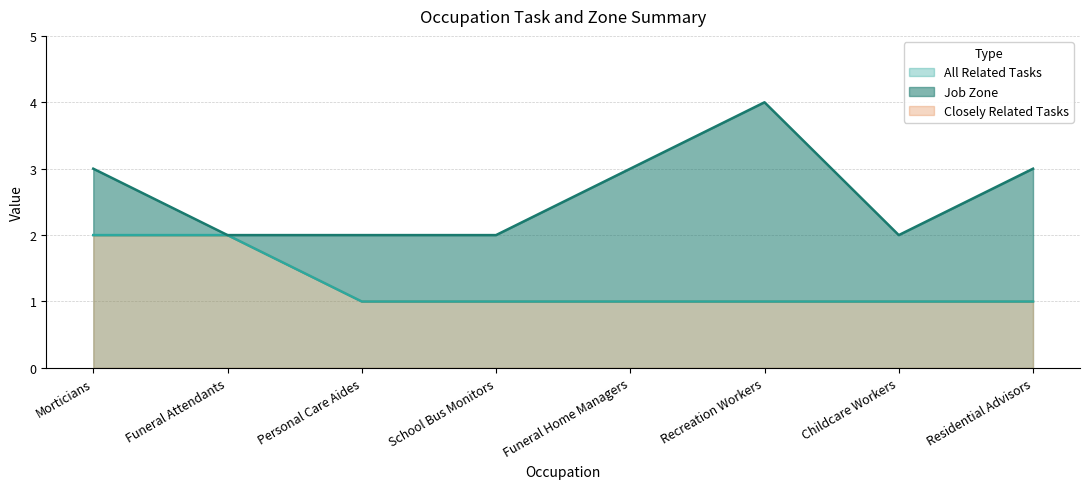

How many All Related Tasks values are between 1 and 2?

8